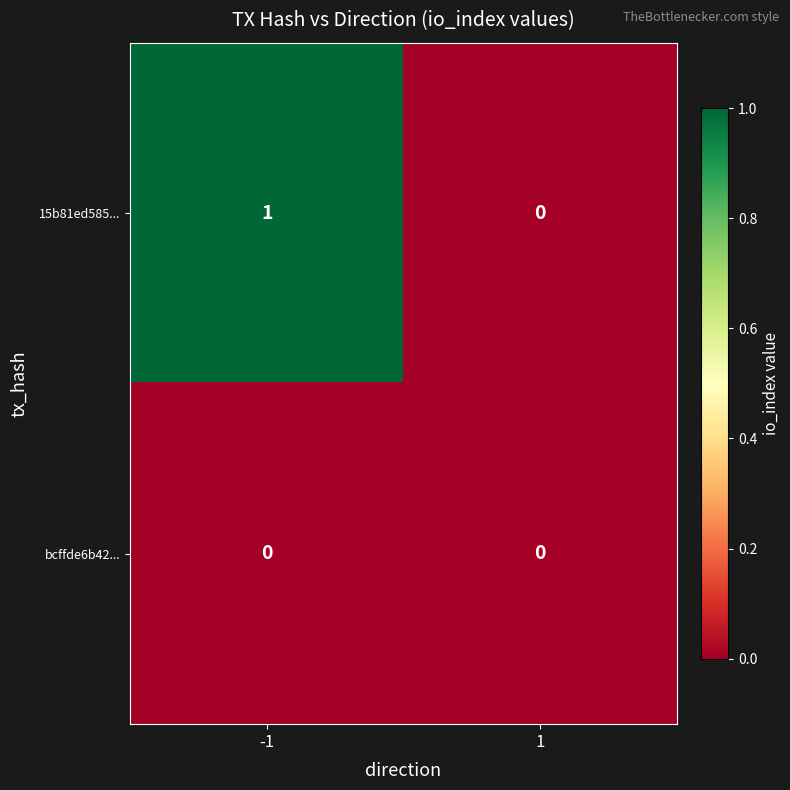

Between -1 and 1, which series saw the biggest shift?

15b81ed585...